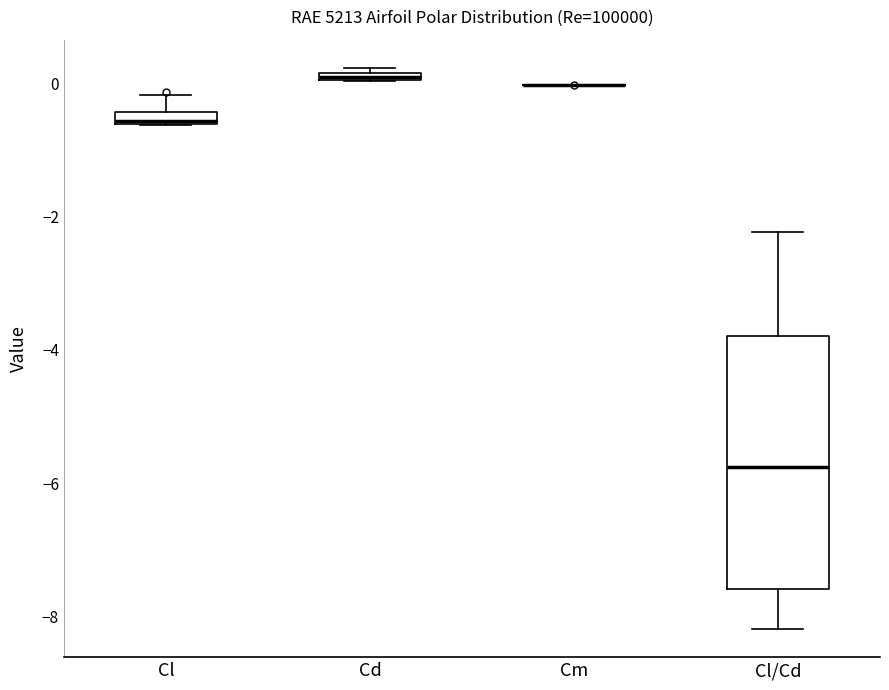

Which box is the tallest, from its lower edge to its upper edge?

Cl/Cd